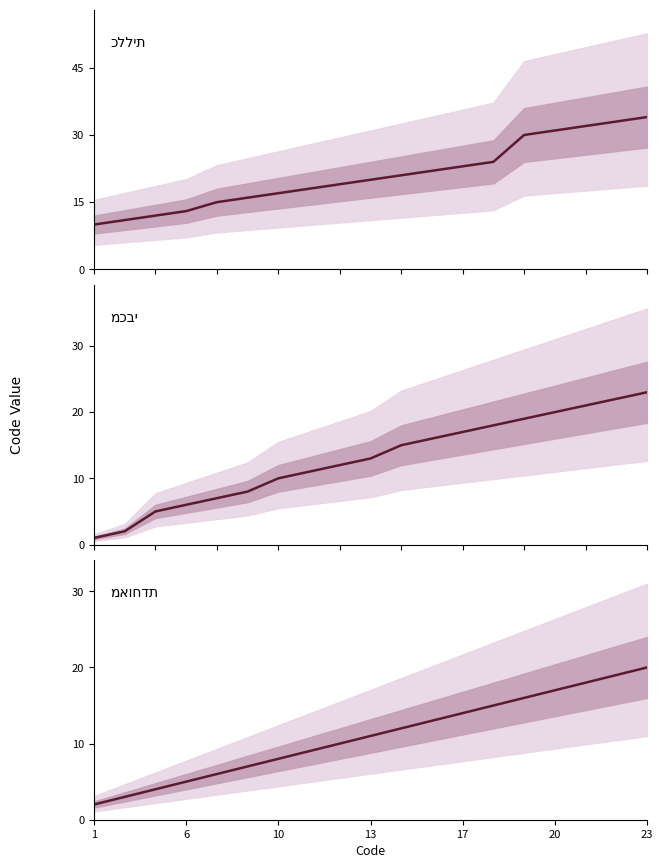

Is it true that כללית equals 44 at 16?

False